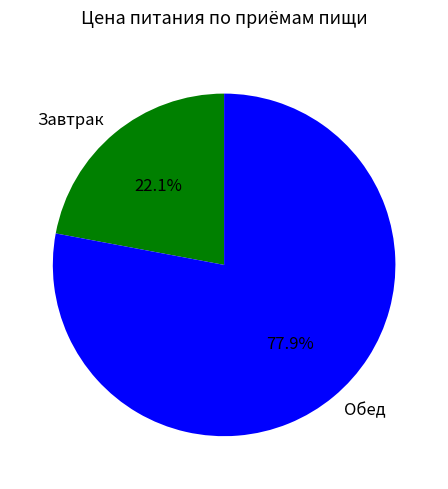

Is Завтрак the majority of the pie?

No